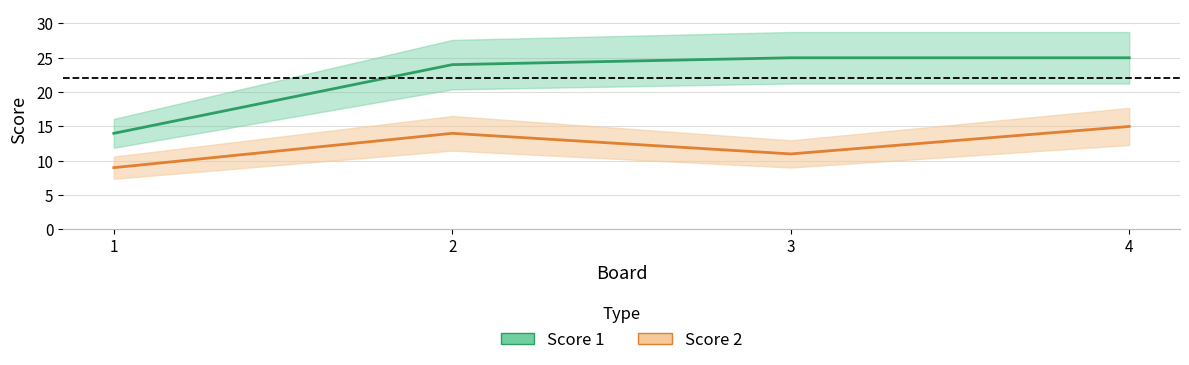

At which category is the sum across all series the highest?

4